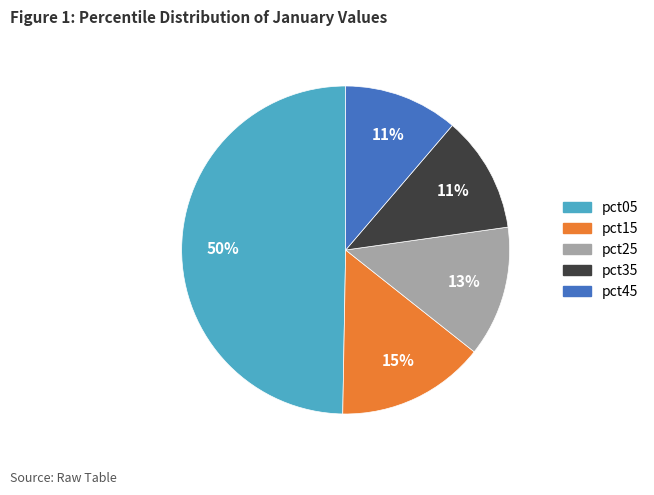

To the nearest percent, what is the average slice percentage?

20%